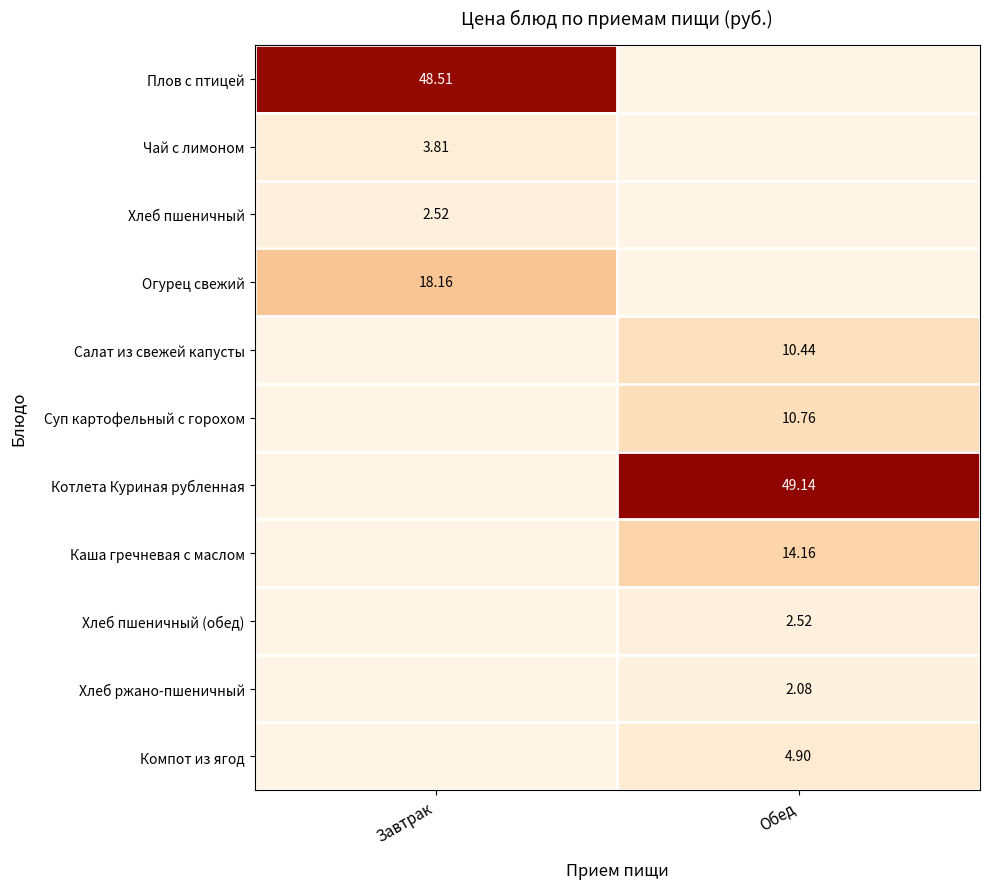

Count the number of categories in the chart.

2